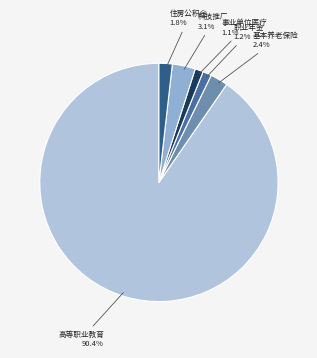

Approximately how many times larger is the value at 职业年金 compared to 基本养老保险?

0.5